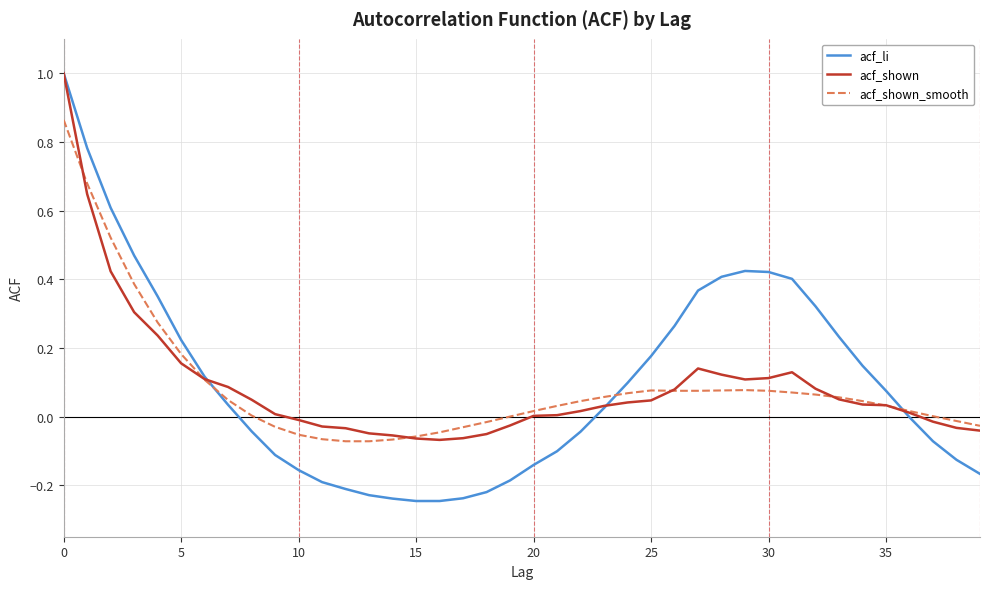

Which series has the largest range (max minus min)?

acf_li